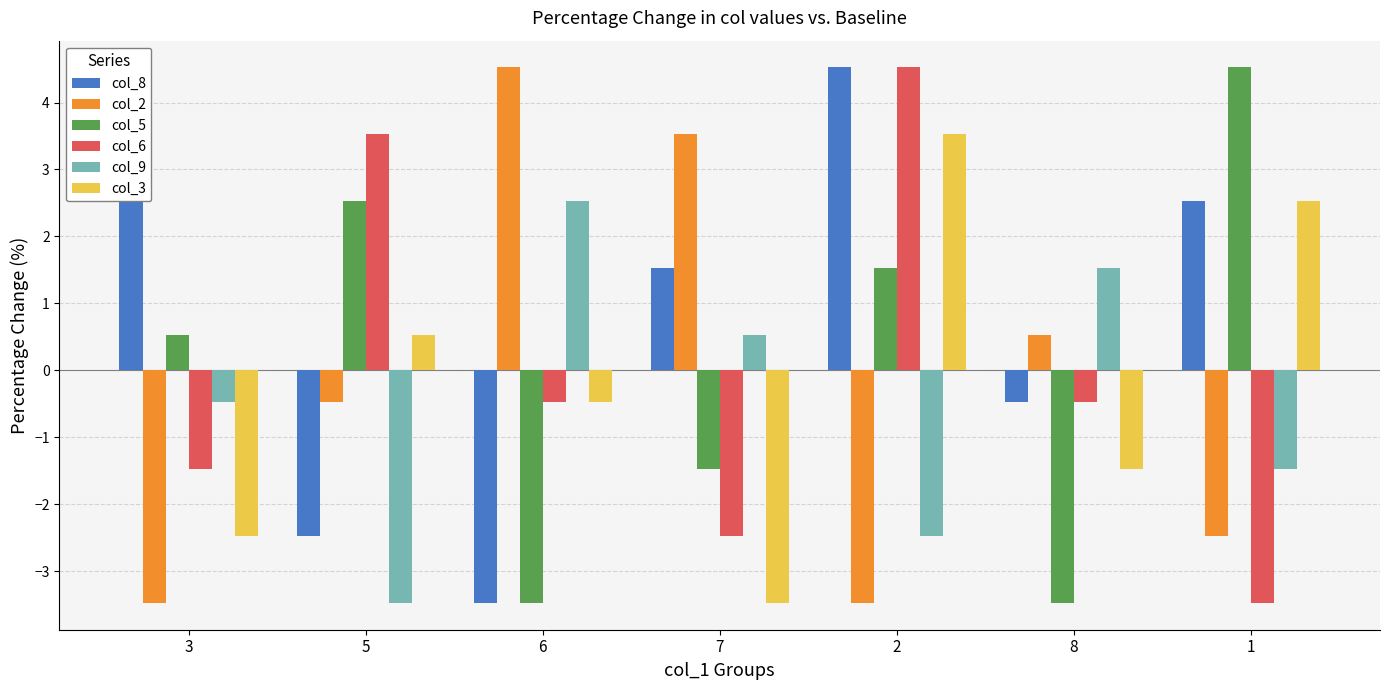

What is the greatest value displayed?

4.5